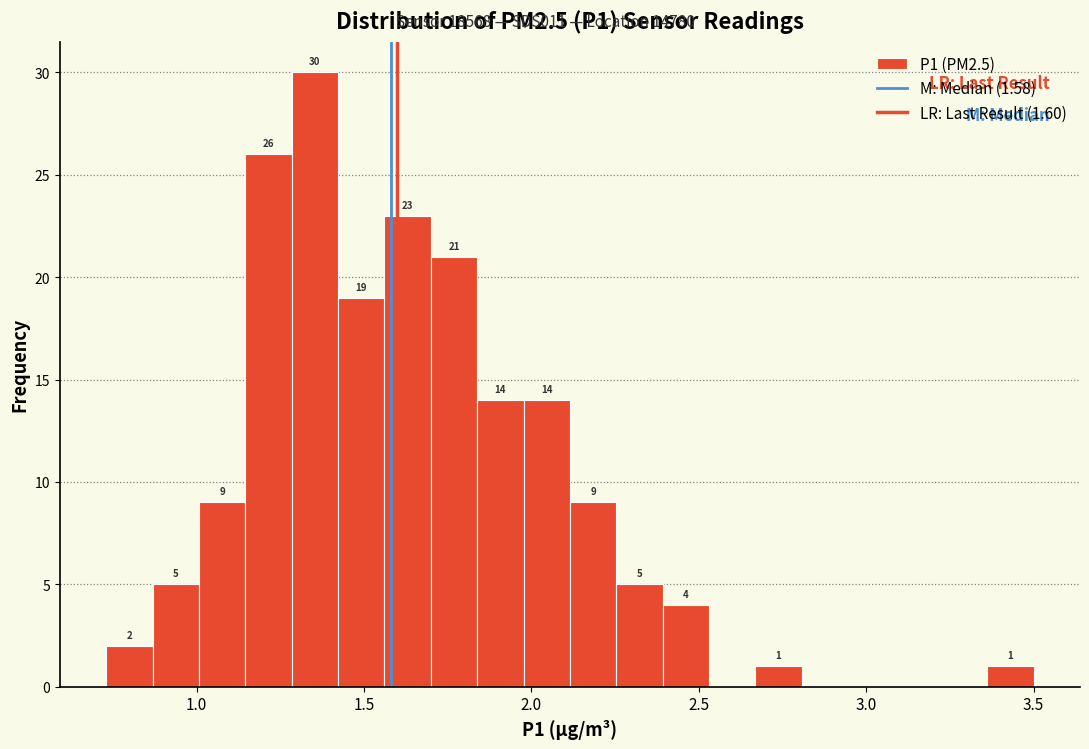

Read against the x-axis, roughly where is the centre of the tallest bar?

1.35